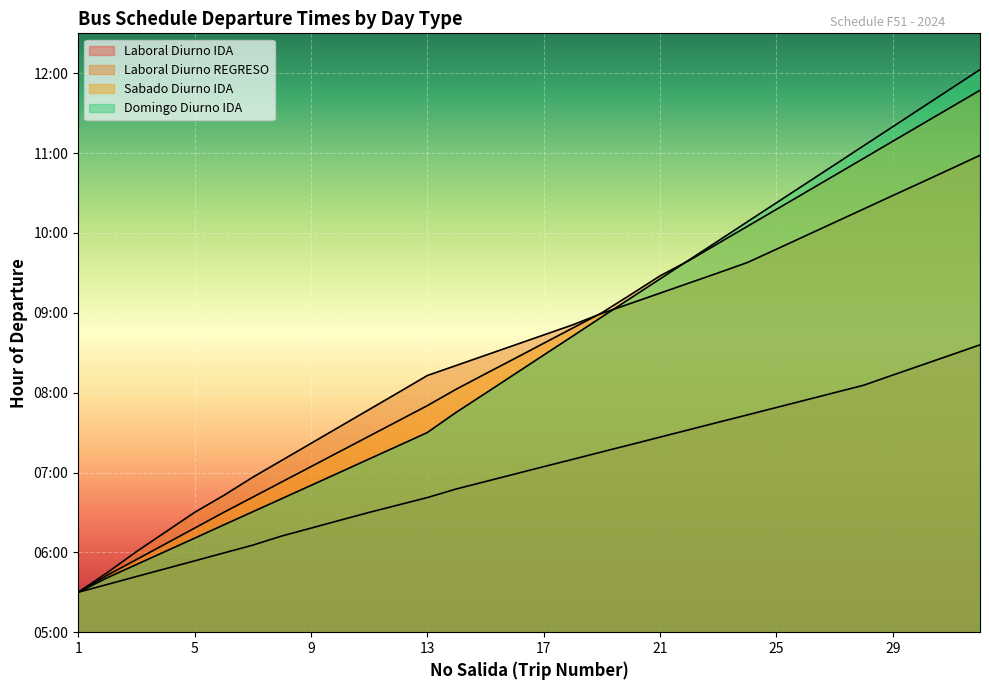

What is the difference between the second highest and second lowest values in the Sabado Diurno IDA series?

5.9